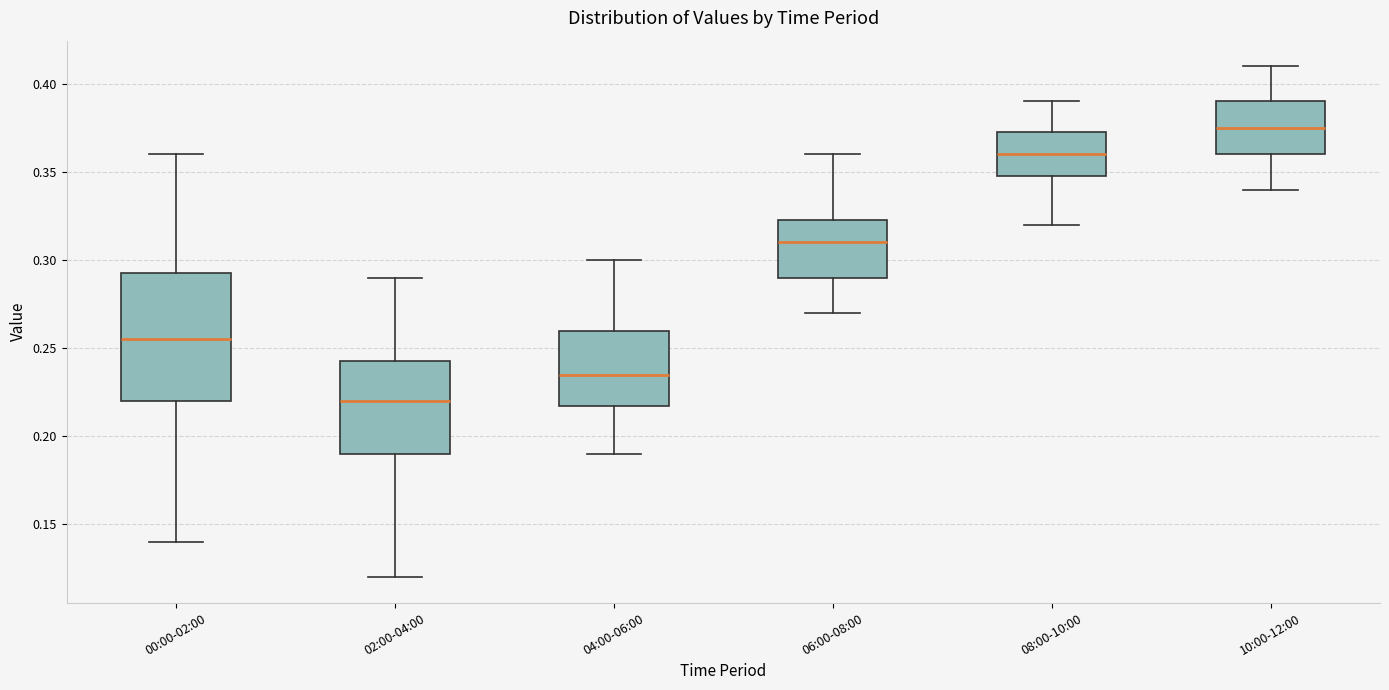

Which box's median line is the highest?

10:00-12:00